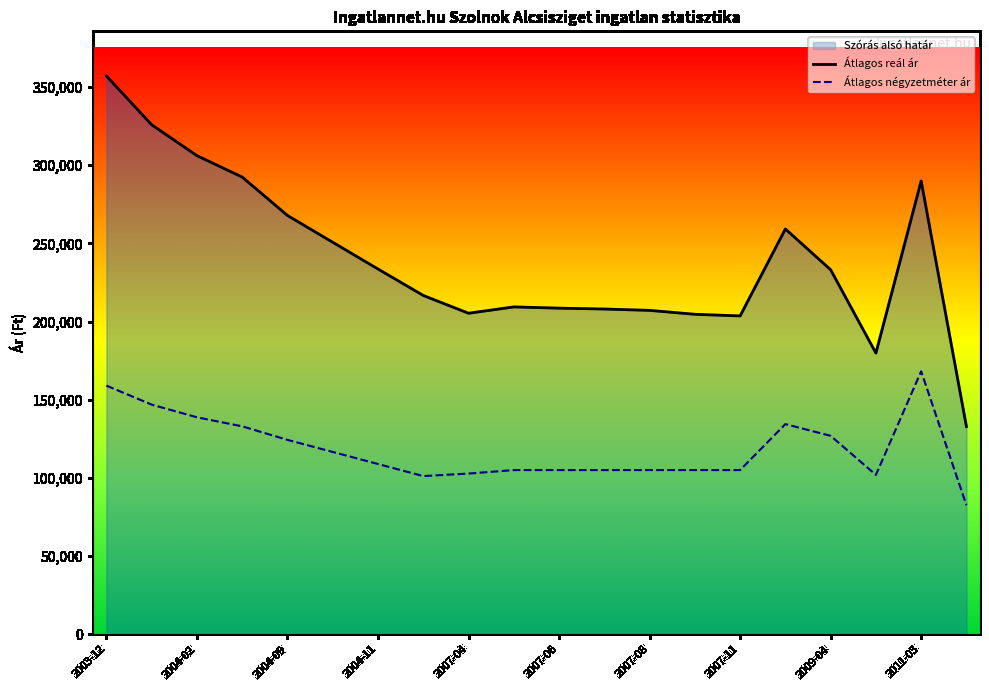

What is the average value of the Átlagos négyzetméter ár series?

118758